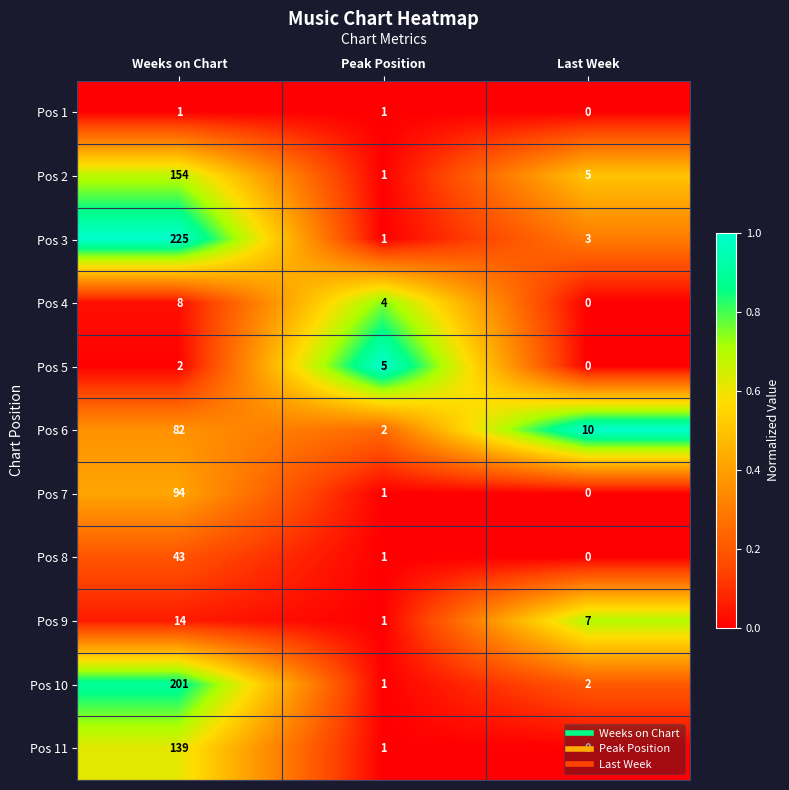

Which category has the lowest value in the Pos 9 series?

Peak Position